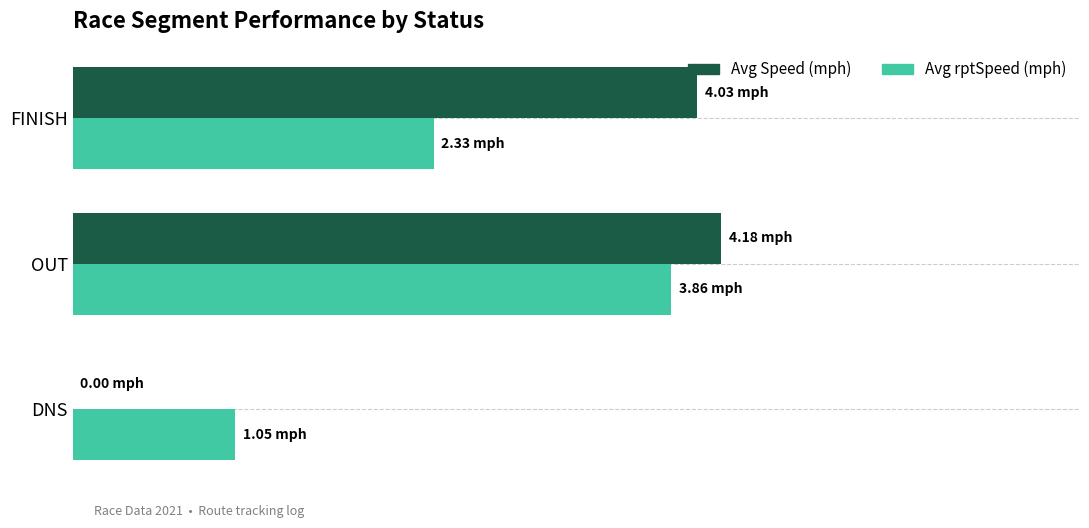

At which category is the sum across all series the highest?

OUT